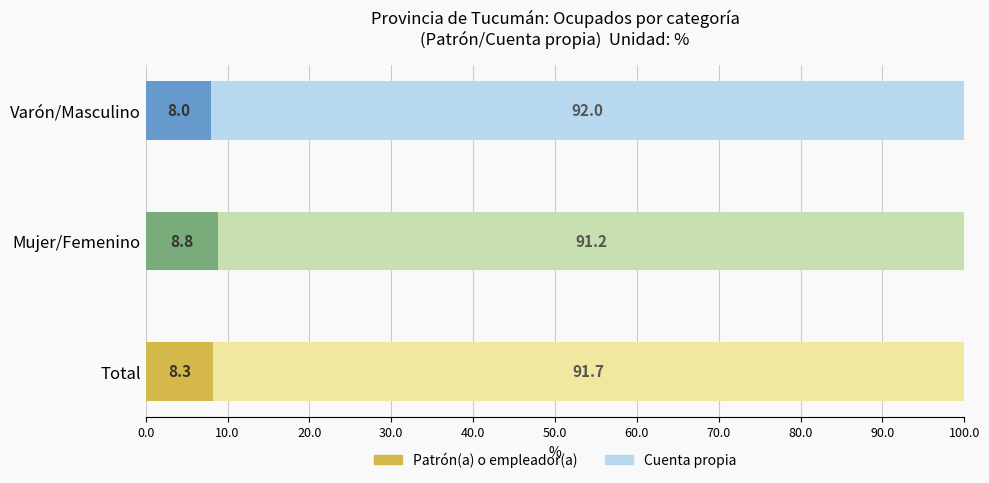

At which label is Patrón(a) o empleador(a) closest to 8?

Varón/Masculino